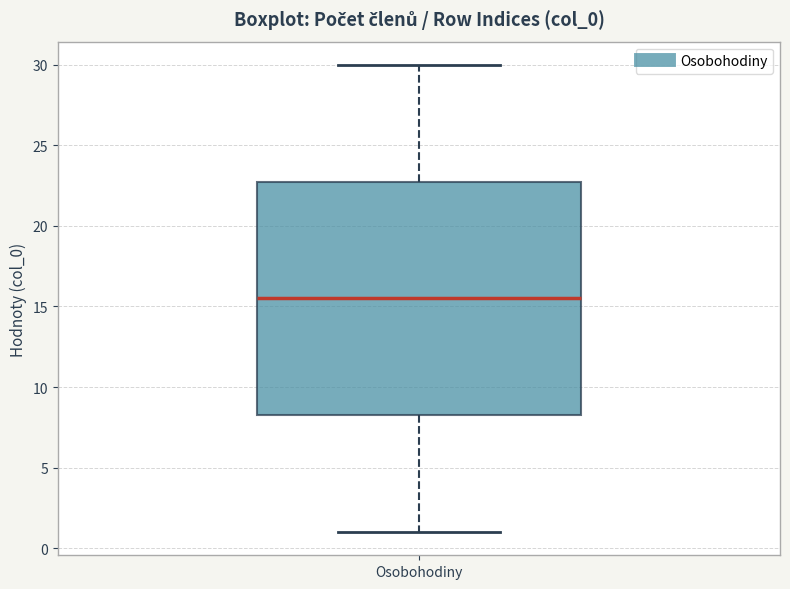

Where does the upper whisker of the box for Osobohodiny end on the y-axis? The values are not printed on the chart, so give them approximately, as read against the axis.

30.0